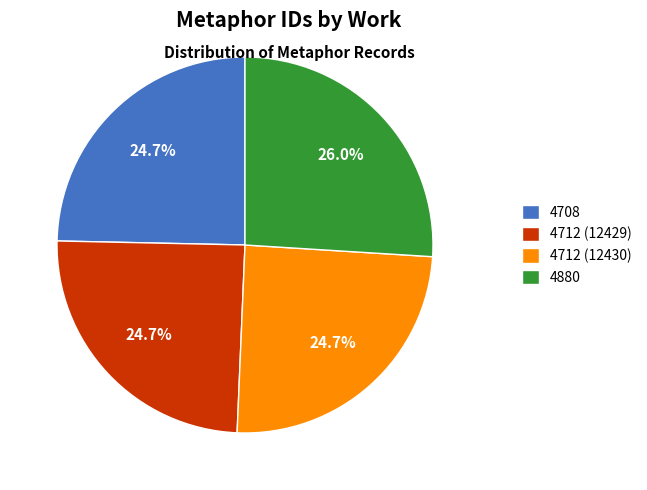

Count the number of slices in the pie.

4